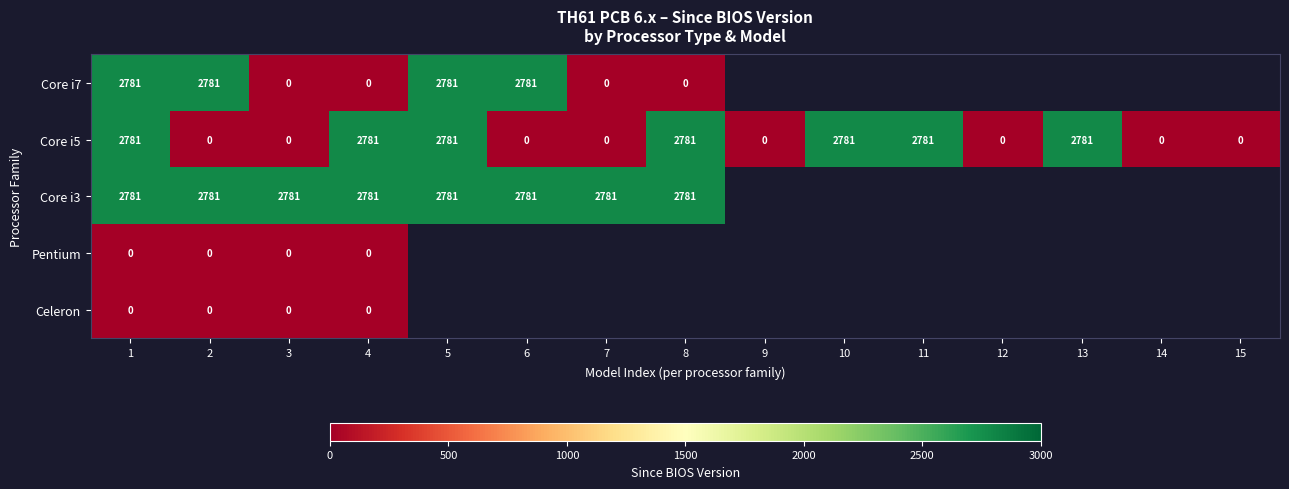

What is the difference between the highest and lowest values at 4?

2781